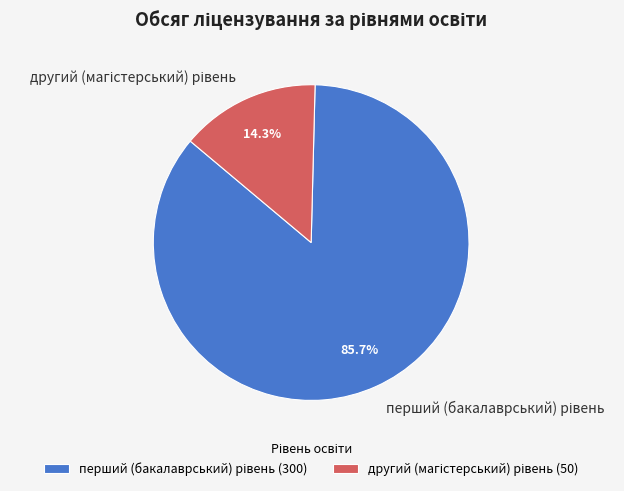

Is there any slice that represents more than half of the pie?

Yes